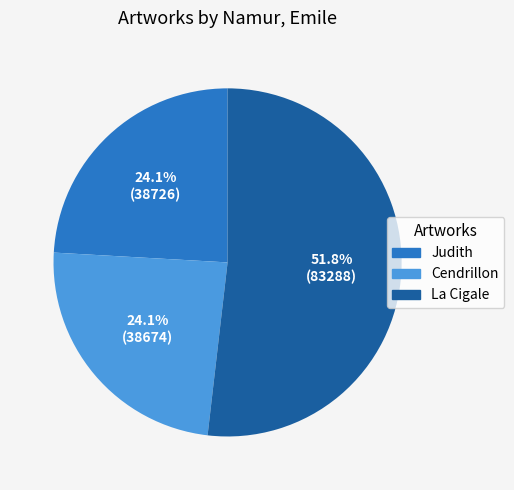

How many slices are in this pie chart?

3